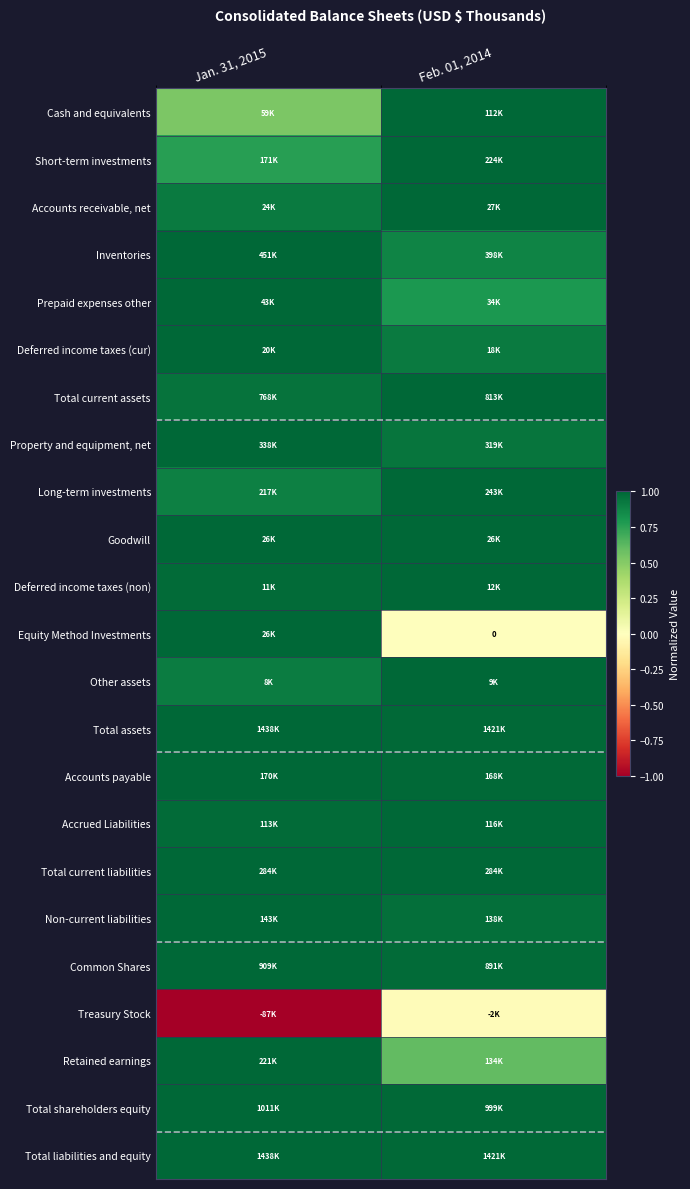

True or false: Inventories has a value of 0.4 at Jan. 31, 2015.

False